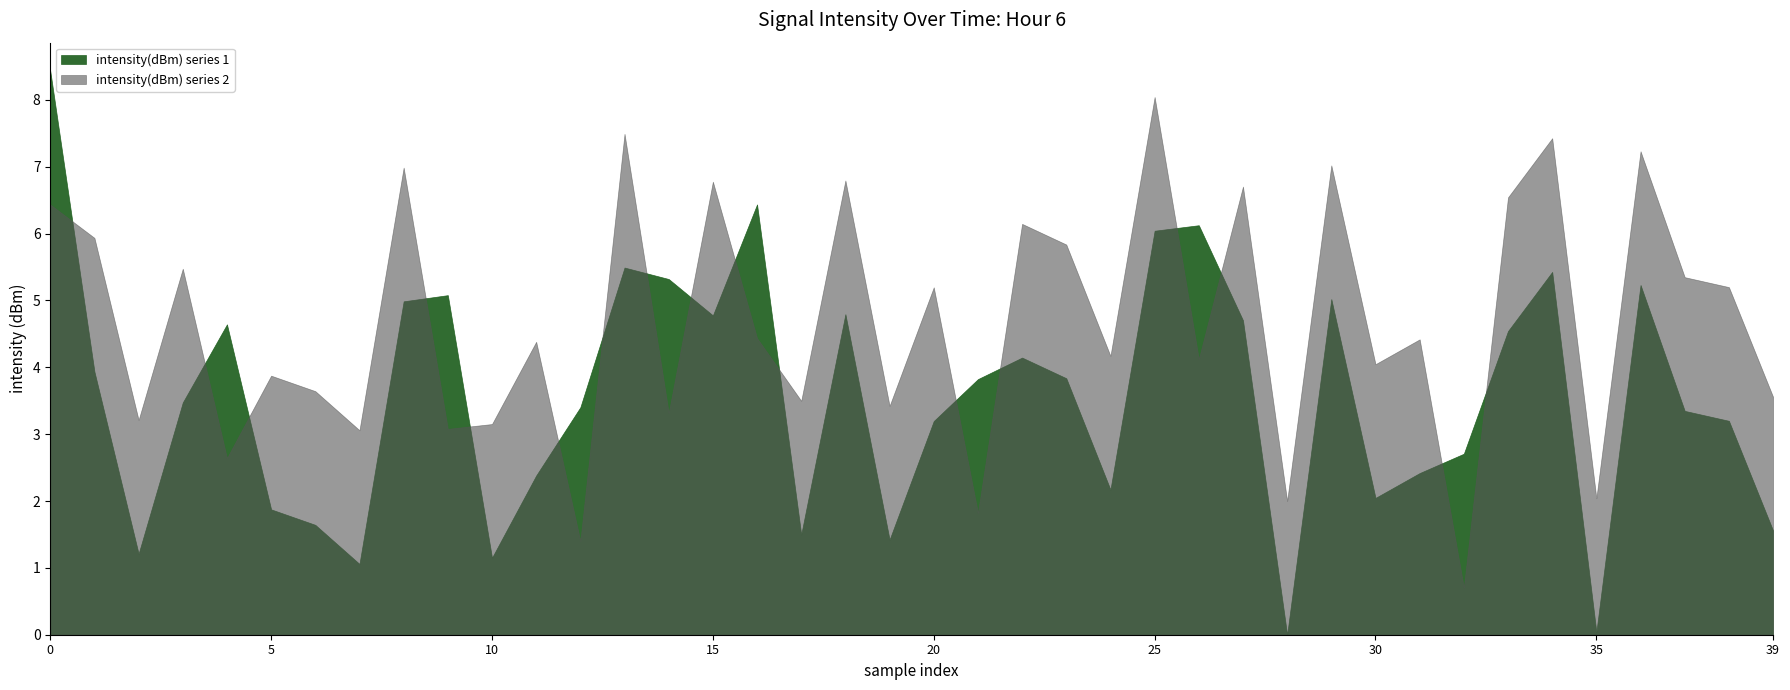

Which series ends up on top after the final intersection of intensity(dBm) series 2 and intensity(dBm) series 1?

intensity(dBm) series 2